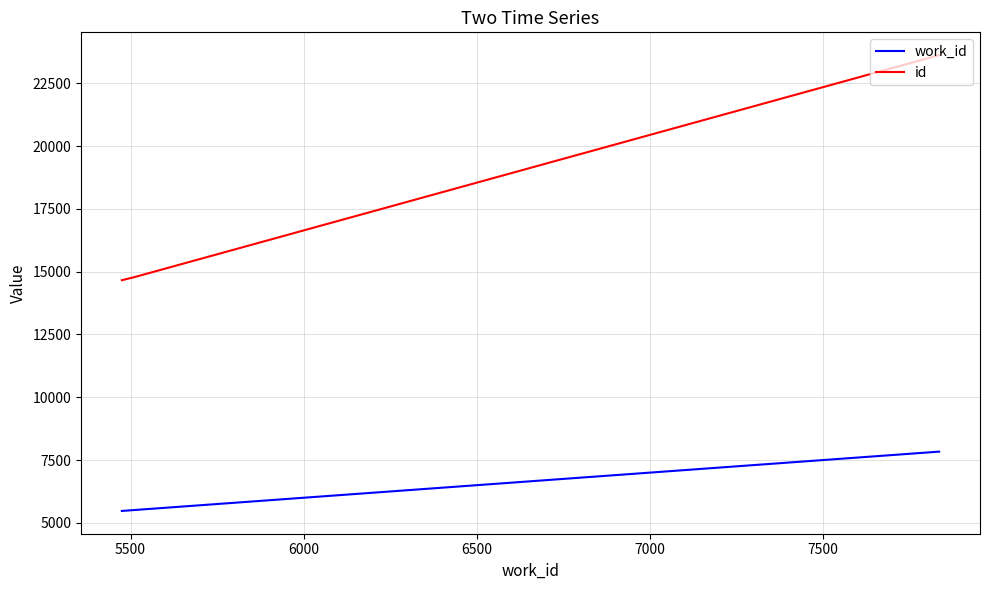

What is the average value of the id series?

17688